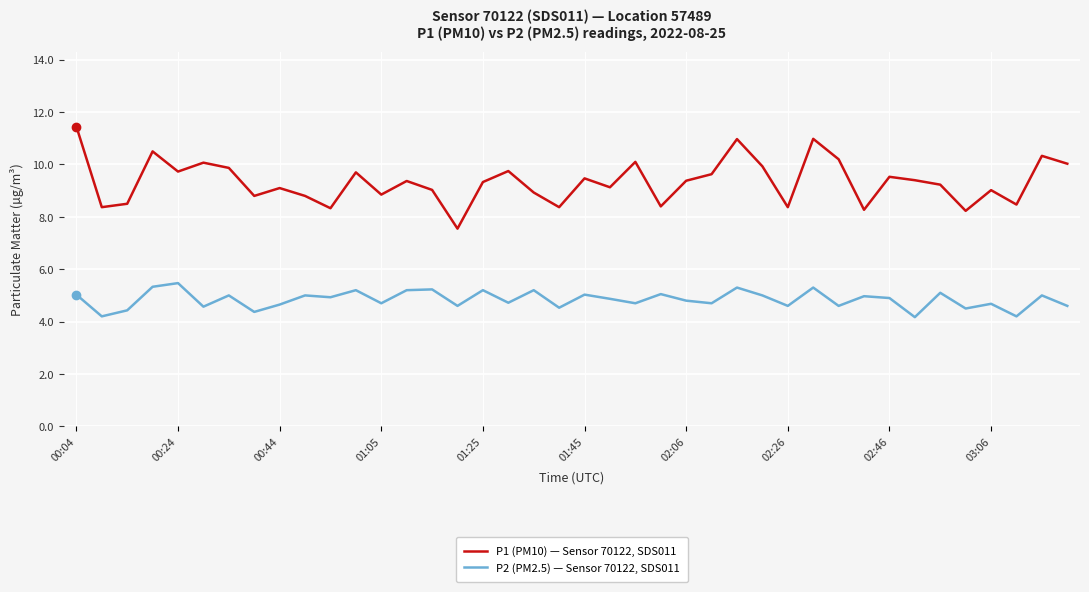

Which series has the largest range (max minus min)?

P1 (PM10) — Sensor 70122, SDS011